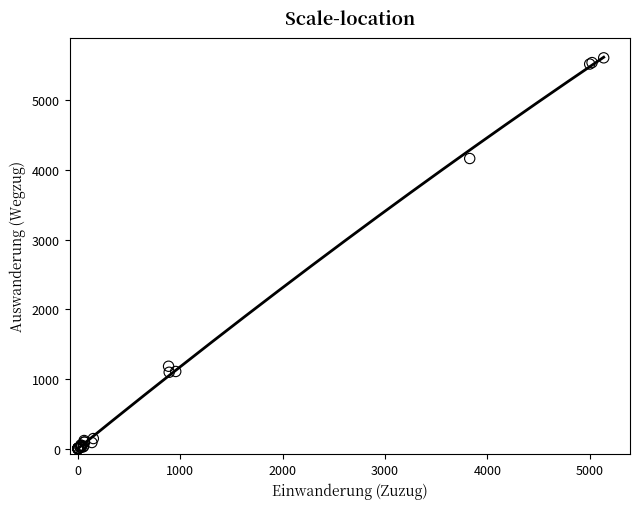

What Y value in the scatter plot is closest to 2803?

4162